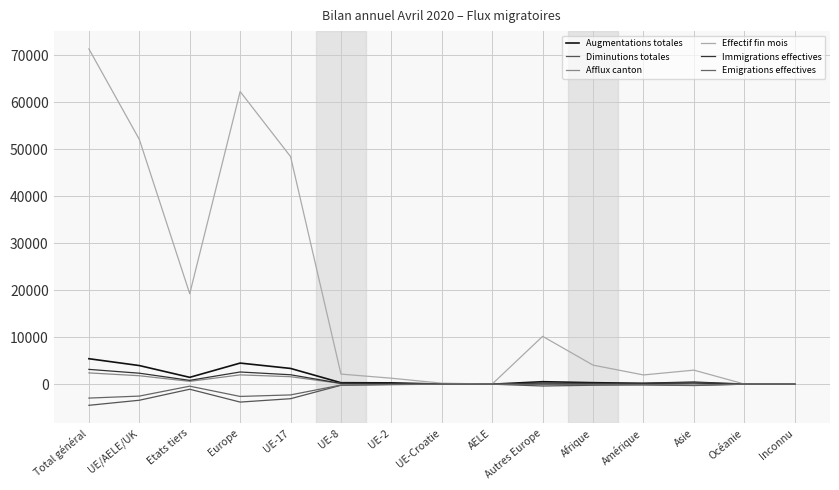

Does the chart display data point markers on the line(s)?

No